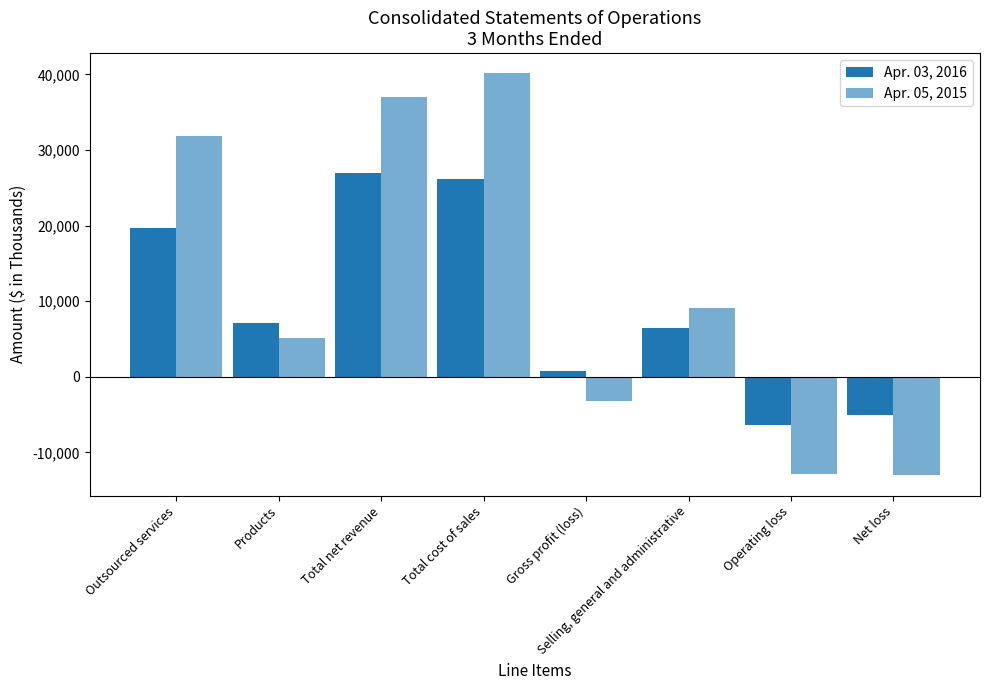

How many values in the Apr. 05, 2015 series are below 9118?

4